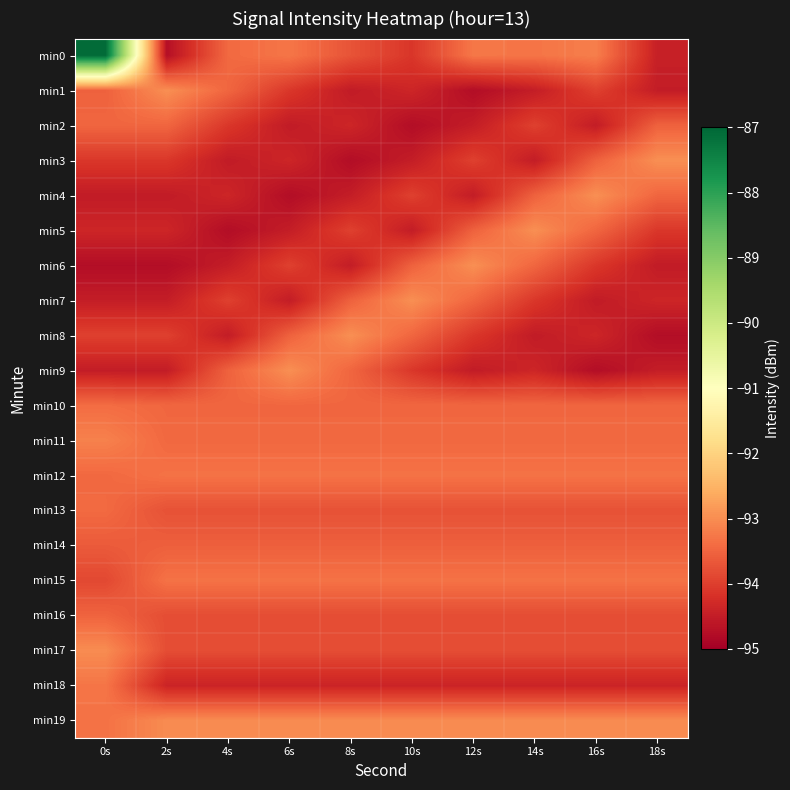

At how many categories does at least one series exceed -90?

1